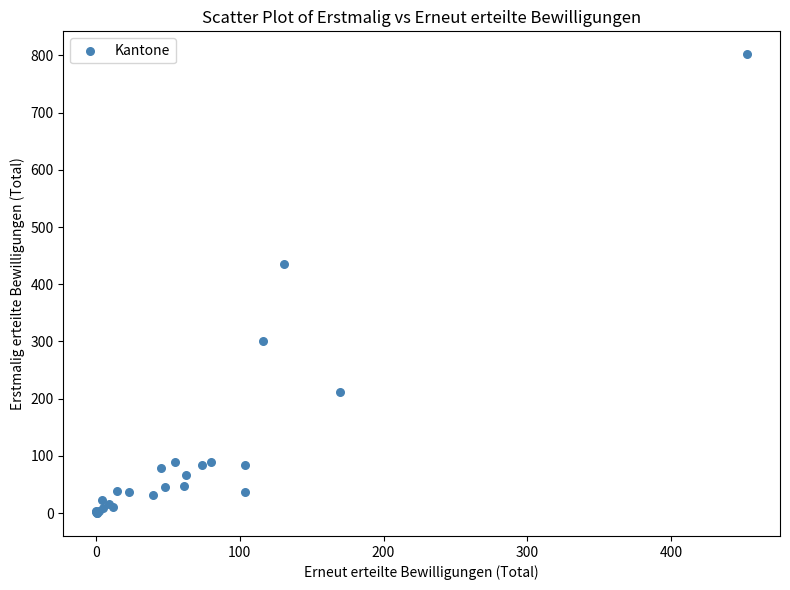

What Y value in the scatter plot is closest to 401?

436